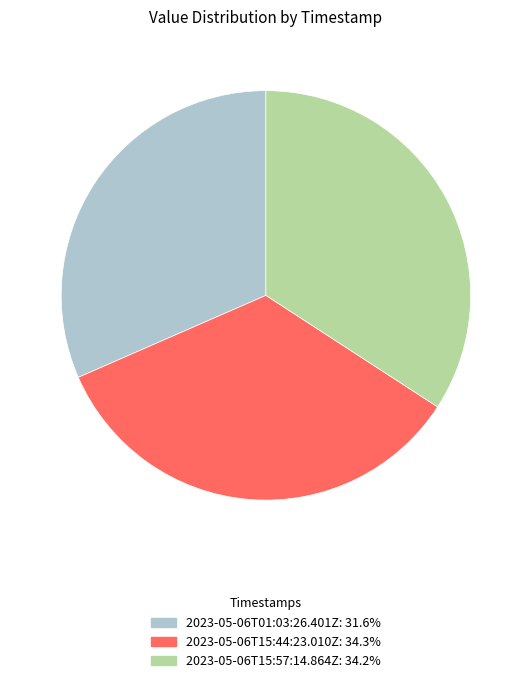

Do 2023-05-06T15:57:14.864Z and 2023-05-06T01:03:26.401Z together represent more than half of the pie?

Yes